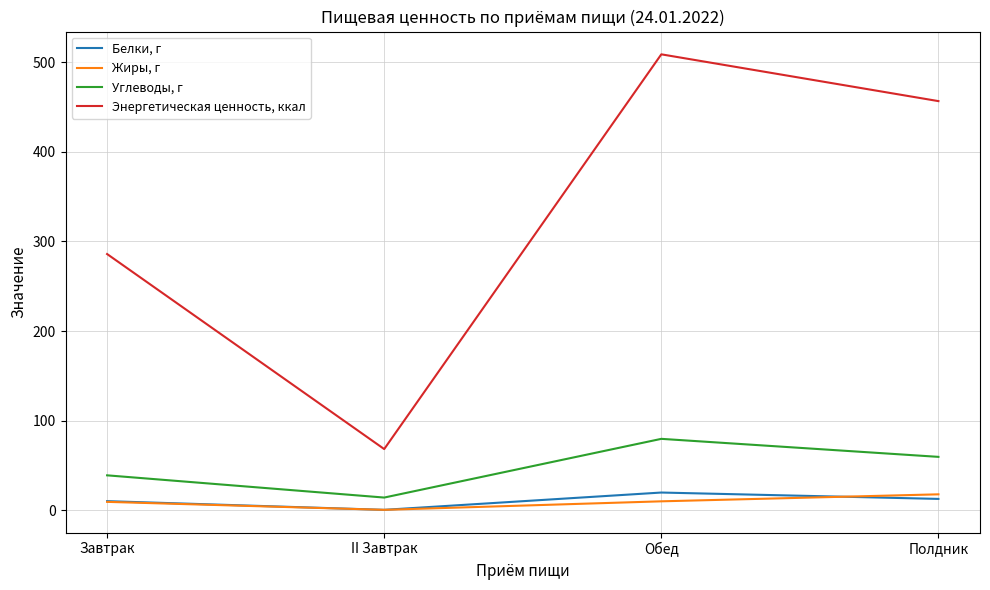

What is the approximate value of Жиры, г at Полдник?

17.9